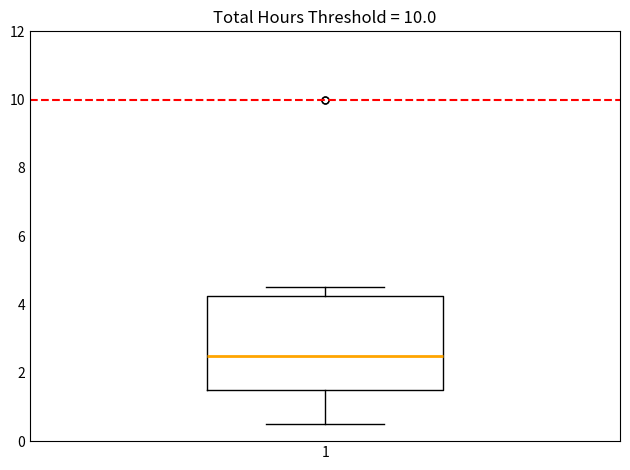

Transcribe this box plot: give where the median line is, the range the box spans, and where the two whiskers end, as read against the y-axis. The values are not printed on the chart, so give them approximately, as read against the axis.

median 2.6, box 1.6 to 4.2, whiskers 0.6 to 4.6